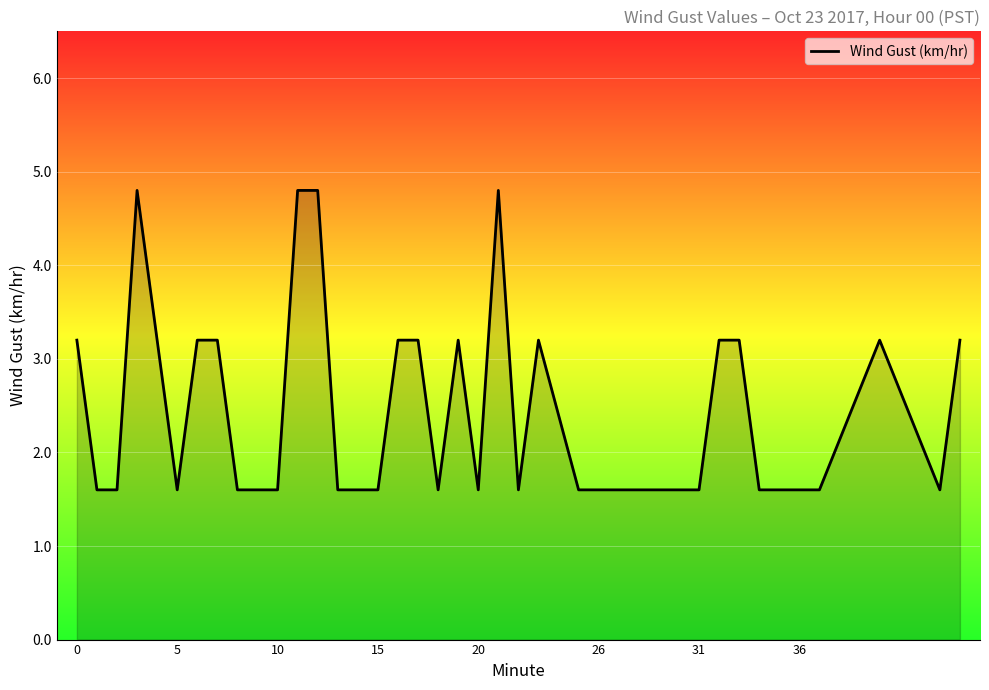

True or false: there are more than 2 points higher than both neighbors.

True